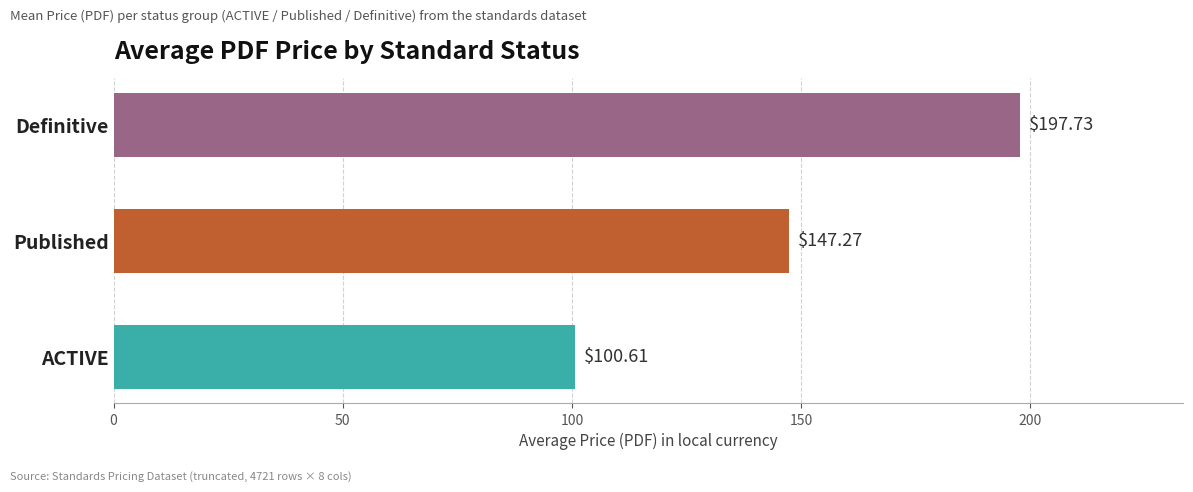

Between Definitive and Published, which is larger?

Definitive